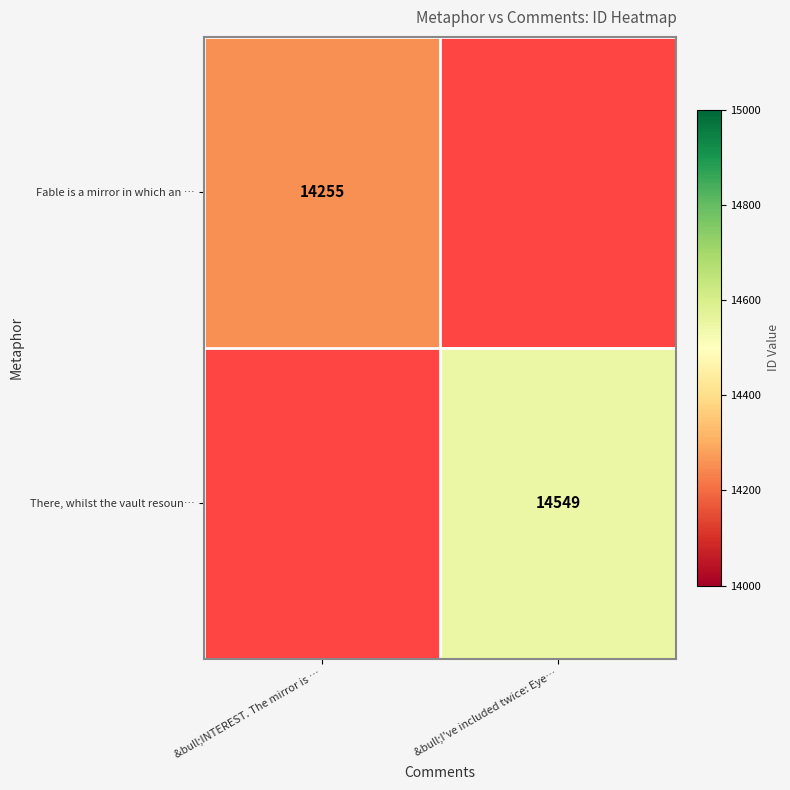

The value of Fable is a mirror in which an … at &bull;INTEREST. The mirror is … is 6282. True or false?

False